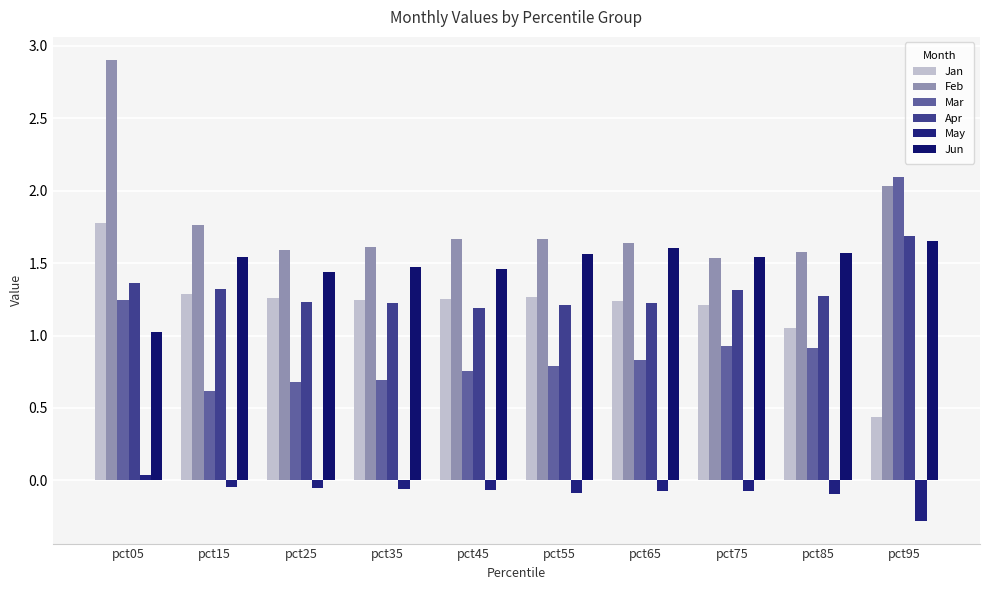

How many values in the May series are below 0?

9